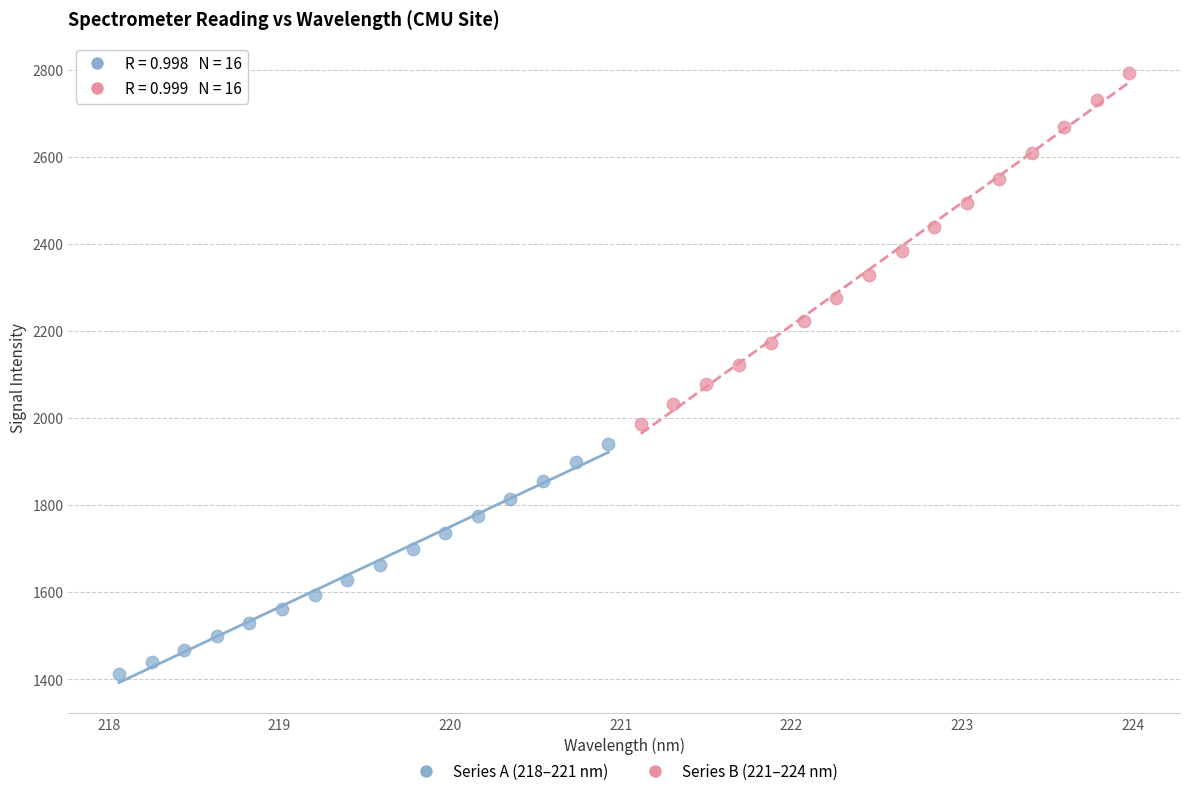

What are all the series names shown in the legend?

Series A (218–221 nm), Series B (221–224 nm)